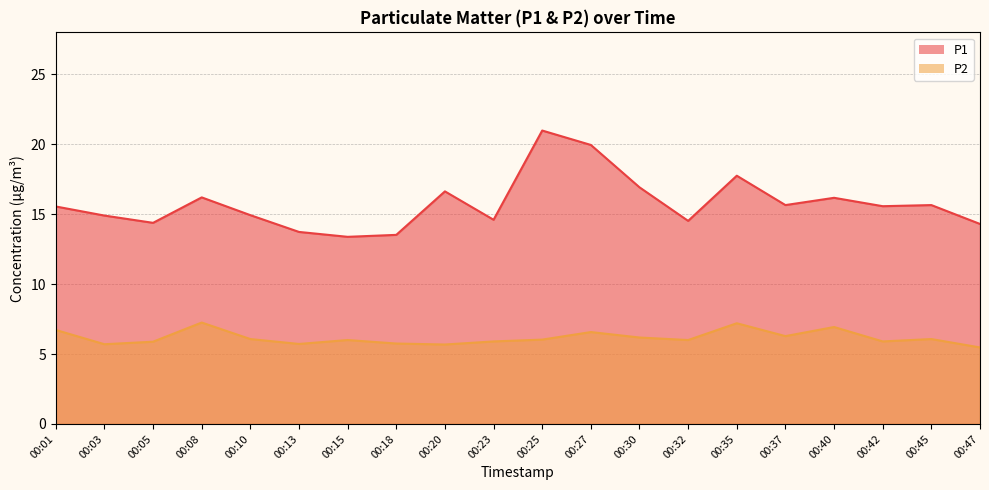

What is the average value of the P1 series?

15.8